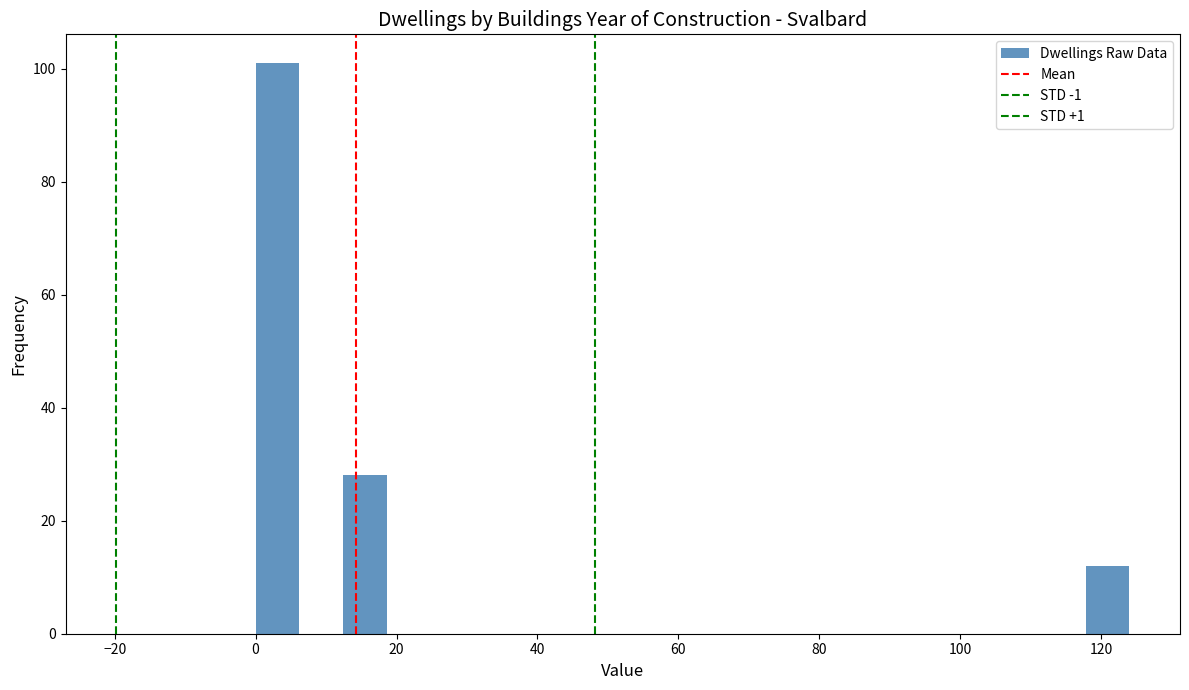

Around what value on the x-axis is the tallest bar? Give the approximate position of its centre, as read against the axis.

4